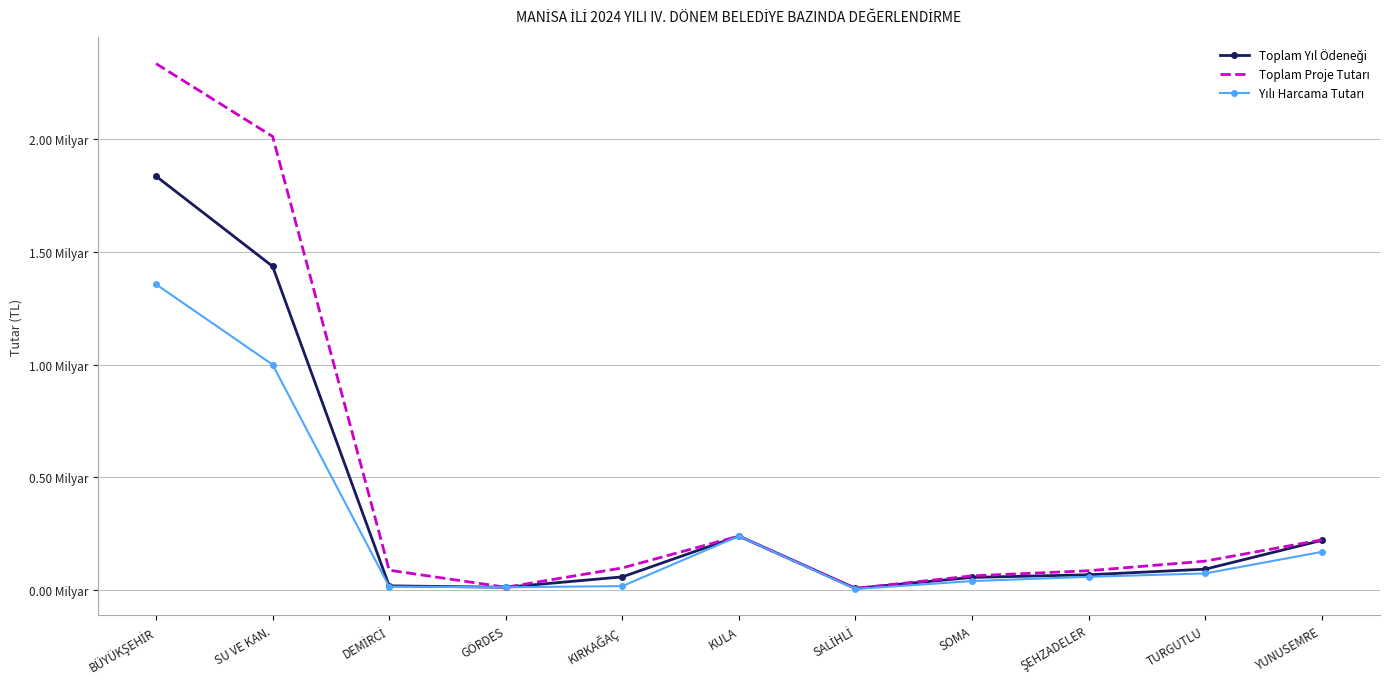

Which series has the largest total across all categories?

Toplam Proje Tutarı